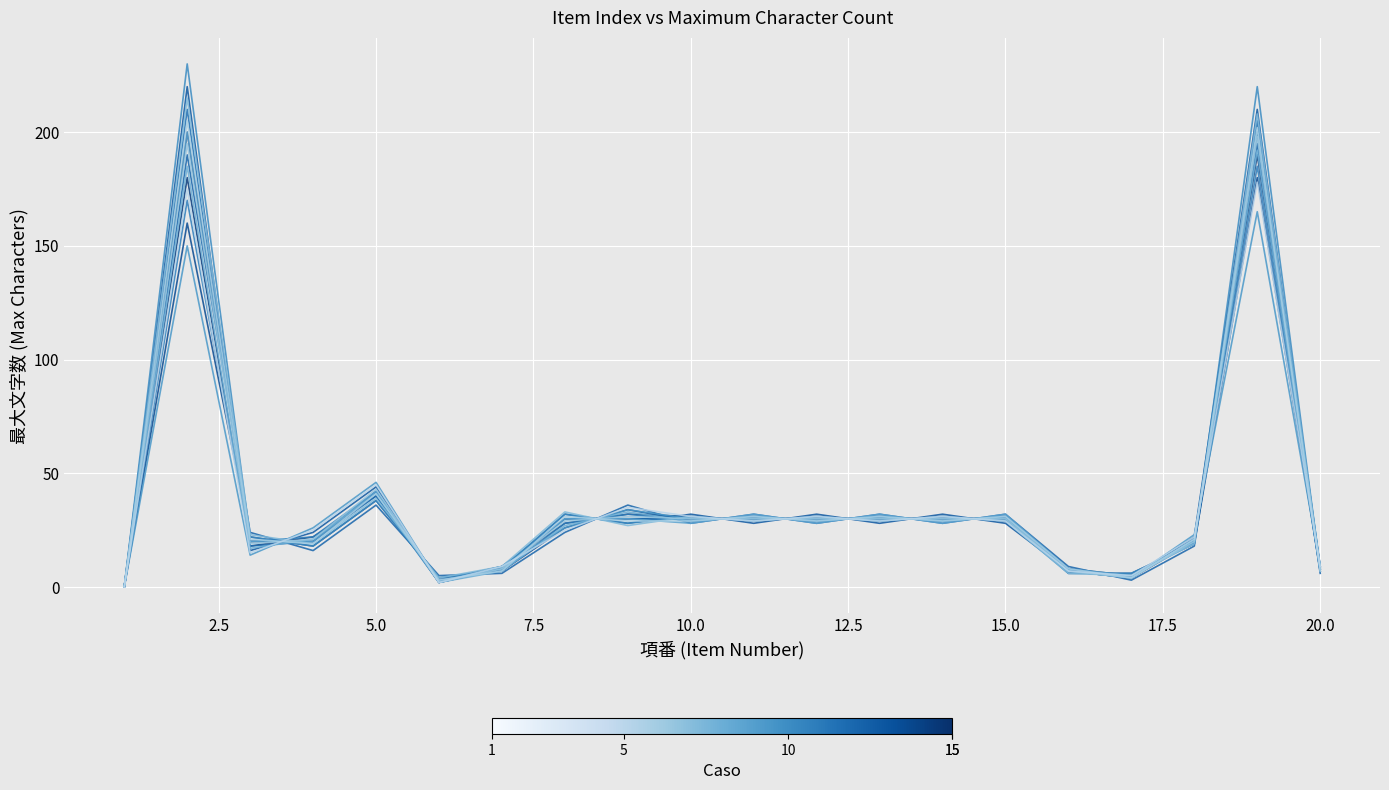

How many lines are shown in the chart?

15